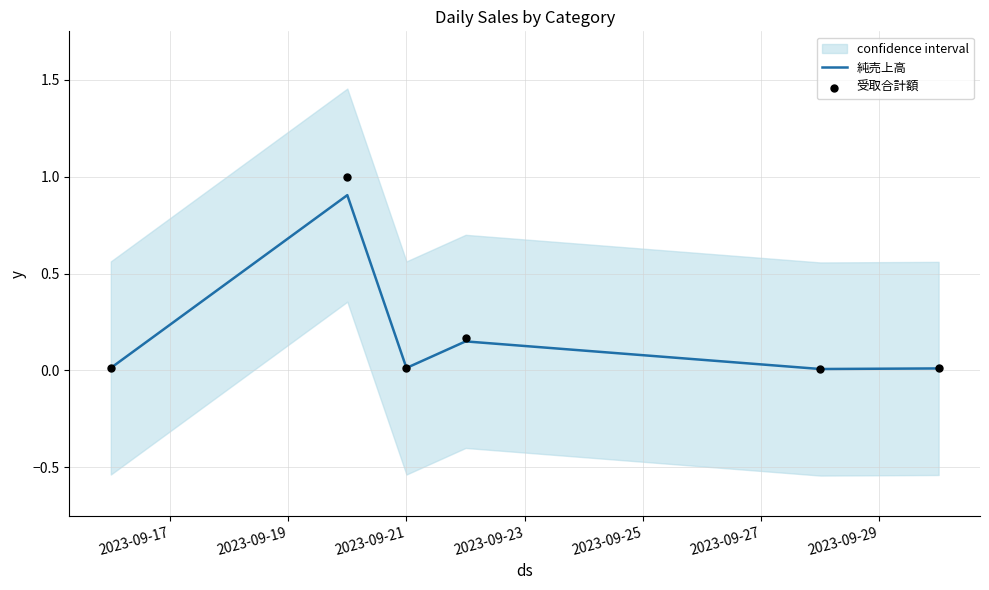

Which series has the widest spread of Y values?

受取合計額